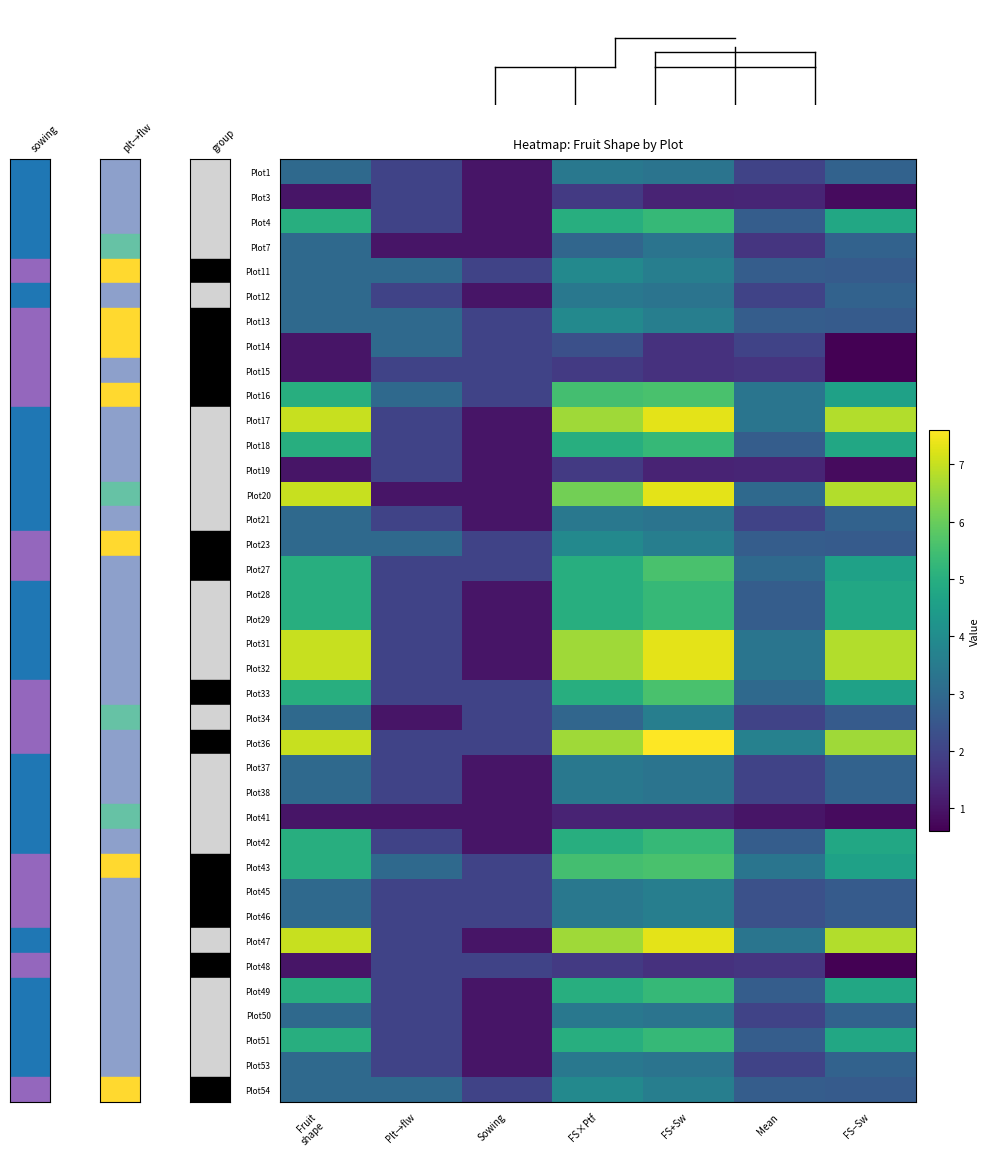

Reading right to left, list all the values displayed in this chart.

Plot1: FS−Sw=2.8	Mean=2.0	FS+Sw=3.3	FS×Ptf=3.4	Sowing=1.0	Plt→flw=2.0	Fruit
shape=3.0
Plot3: FS−Sw=0.8	Mean=1.3	FS+Sw=1.3	FS×Ptf=1.8	Sowing=1.0	Plt→flw=2.0	Fruit
shape=1.0
Plot4: FS−Sw=4.8	Mean=2.7	FS+Sw=5.3	FS×Ptf=5.0	Sowing=1.0	Plt→flw=2.0	Fruit
shape=5.0
Plot7: FS−Sw=2.8	Mean=1.7	FS+Sw=3.3	FS×Ptf=2.9	Sowing=1.0	Plt→flw=1.0	Fruit
shape=3.0
Plot11: FS−Sw=2.6	Mean=2.7	FS+Sw=3.6	FS×Ptf=3.9	Sowing=2.0	Plt→flw=3.0	Fruit
shape=3.0
Plot12: FS−Sw=2.8	Mean=2.0	FS+Sw=3.3	FS×Ptf=3.4	Sowing=1.0	Plt→flw=2.0	Fruit
shape=3.0
Plot13: FS−Sw=2.6	Mean=2.7	FS+Sw=3.6	FS×Ptf=3.9	Sowing=2.0	Plt→flw=3.0	Fruit
shape=3.0
Plot14: FS−Sw=0.6	Mean=2.0	FS+Sw=1.6	FS×Ptf=2.3	Sowing=2.0	Plt→flw=3.0	Fruit
shape=1.0
Plot15: FS−Sw=0.6	Mean=1.7	FS+Sw=1.6	FS×Ptf=1.8	Sowing=2.0	Plt→flw=2.0	Fruit
shape=1.0
Plot16: FS−Sw=4.6	Mean=3.3	FS+Sw=5.6	FS×Ptf=5.5	Sowing=2.0	Plt→flw=3.0	Fruit
shape=5.0
Plot17: FS−Sw=6.8	Mean=3.3	FS+Sw=7.3	FS×Ptf=6.6	Sowing=1.0	Plt→flw=2.0	Fruit
shape=7.0
Plot18: FS−Sw=4.8	Mean=2.7	FS+Sw=5.3	FS×Ptf=5.0	Sowing=1.0	Plt→flw=2.0	Fruit
shape=5.0
Plot19: FS−Sw=0.8	Mean=1.3	FS+Sw=1.3	FS×Ptf=1.8	Sowing=1.0	Plt→flw=2.0	Fruit
shape=1.0
Plot20: FS−Sw=6.8	Mean=3.0	FS+Sw=7.3	FS×Ptf=6.1	Sowing=1.0	Plt→flw=1.0	Fruit
shape=7.0
Plot21: FS−Sw=2.8	Mean=2.0	FS+Sw=3.3	FS×Ptf=3.4	Sowing=1.0	Plt→flw=2.0	Fruit
shape=3.0
Plot23: FS−Sw=2.6	Mean=2.7	FS+Sw=3.6	FS×Ptf=3.9	Sowing=2.0	Plt→flw=3.0	Fruit
shape=3.0
Plot27: FS−Sw=4.6	Mean=3.0	FS+Sw=5.6	FS×Ptf=5.0	Sowing=2.0	Plt→flw=2.0	Fruit
shape=5.0
Plot28: FS−Sw=4.8	Mean=2.7	FS+Sw=5.3	FS×Ptf=5.0	Sowing=1.0	Plt→flw=2.0	Fruit
shape=5.0
Plot29: FS−Sw=4.8	Mean=2.7	FS+Sw=5.3	FS×Ptf=5.0	Sowing=1.0	Plt→flw=2.0	Fruit
shape=5.0
Plot31: FS−Sw=6.8	Mean=3.3	FS+Sw=7.3	FS×Ptf=6.6	Sowing=1.0	Plt→flw=2.0	Fruit
shape=7.0
Plot32: FS−Sw=6.8	Mean=3.3	FS+Sw=7.3	FS×Ptf=6.6	Sowing=1.0	Plt→flw=2.0	Fruit
shape=7.0
Plot33: FS−Sw=4.6	Mean=3.0	FS+Sw=5.6	FS×Ptf=5.0	Sowing=2.0	Plt→flw=2.0	Fruit
shape=5.0
Plot34: FS−Sw=2.6	Mean=2.0	FS+Sw=3.6	FS×Ptf=2.9	Sowing=2.0	Plt→flw=1.0	Fruit
shape=3.0
Plot36: FS−Sw=6.6	Mean=3.7	FS+Sw=7.6	FS×Ptf=6.6	Sowing=2.0	Plt→flw=2.0	Fruit
shape=7.0
Plot37: FS−Sw=2.8	Mean=2.0	FS+Sw=3.3	FS×Ptf=3.4	Sowing=1.0	Plt→flw=2.0	Fruit
shape=3.0
Plot38: FS−Sw=2.8	Mean=2.0	FS+Sw=3.3	FS×Ptf=3.4	Sowing=1.0	Plt→flw=2.0	Fruit
shape=3.0
Plot41: FS−Sw=0.8	Mean=1.0	FS+Sw=1.3	FS×Ptf=1.3	Sowing=1.0	Plt→flw=1.0	Fruit
shape=1.0
Plot42: FS−Sw=4.8	Mean=2.7	FS+Sw=5.3	FS×Ptf=5.0	Sowing=1.0	Plt→flw=2.0	Fruit
shape=5.0
Plot43: FS−Sw=4.6	Mean=3.3	FS+Sw=5.6	FS×Ptf=5.5	Sowing=2.0	Plt→flw=3.0	Fruit
shape=5.0
Plot45: FS−Sw=2.6	Mean=2.3	FS+Sw=3.6	FS×Ptf=3.4	Sowing=2.0	Plt→flw=2.0	Fruit
shape=3.0
Plot46: FS−Sw=2.6	Mean=2.3	FS+Sw=3.6	FS×Ptf=3.4	Sowing=2.0	Plt→flw=2.0	Fruit
shape=3.0
Plot47: FS−Sw=6.8	Mean=3.3	FS+Sw=7.3	FS×Ptf=6.6	Sowing=1.0	Plt→flw=2.0	Fruit
shape=7.0
Plot48: FS−Sw=0.6	Mean=1.7	FS+Sw=1.6	FS×Ptf=1.8	Sowing=2.0	Plt→flw=2.0	Fruit
shape=1.0
Plot49: FS−Sw=4.8	Mean=2.7	FS+Sw=5.3	FS×Ptf=5.0	Sowing=1.0	Plt→flw=2.0	Fruit
shape=5.0
Plot50: FS−Sw=2.8	Mean=2.0	FS+Sw=3.3	FS×Ptf=3.4	Sowing=1.0	Plt→flw=2.0	Fruit
shape=3.0
Plot51: FS−Sw=4.8	Mean=2.7	FS+Sw=5.3	FS×Ptf=5.0	Sowing=1.0	Plt→flw=2.0	Fruit
shape=5.0
Plot53: FS−Sw=2.8	Mean=2.0	FS+Sw=3.3	FS×Ptf=3.4	Sowing=1.0	Plt→flw=2.0	Fruit
shape=3.0
Plot54: FS−Sw=2.6	Mean=2.7	FS+Sw=3.6	FS×Ptf=3.9	Sowing=2.0	Plt→flw=3.0	Fruit
shape=3.0